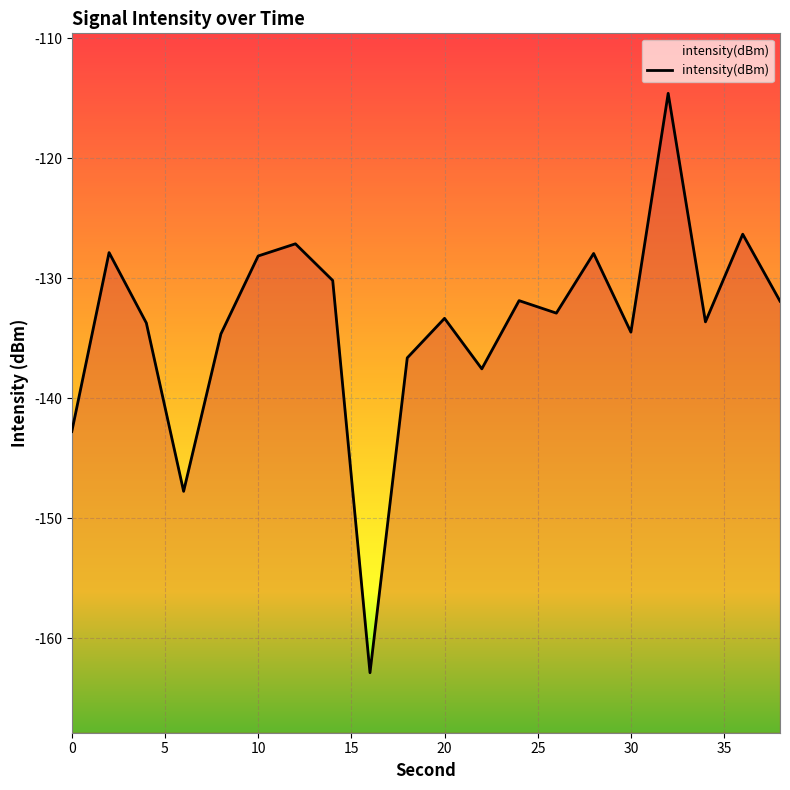

Which has a higher value, 32 or 34?

32